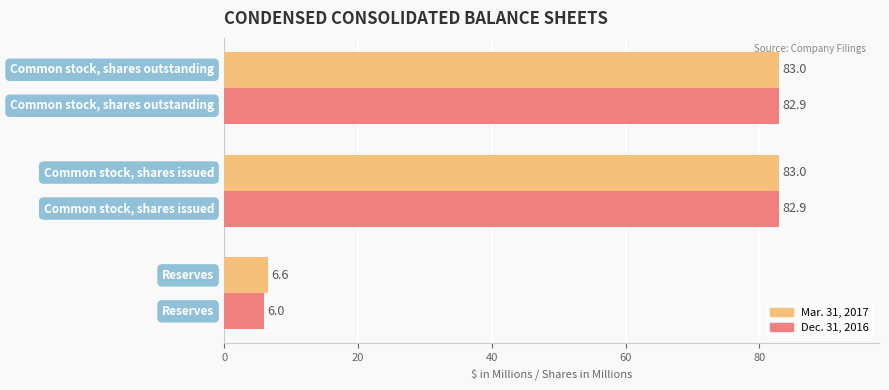

List the series in order of their overall mean, lowest first.

Dec. 31, 2016, Mar. 31, 2017